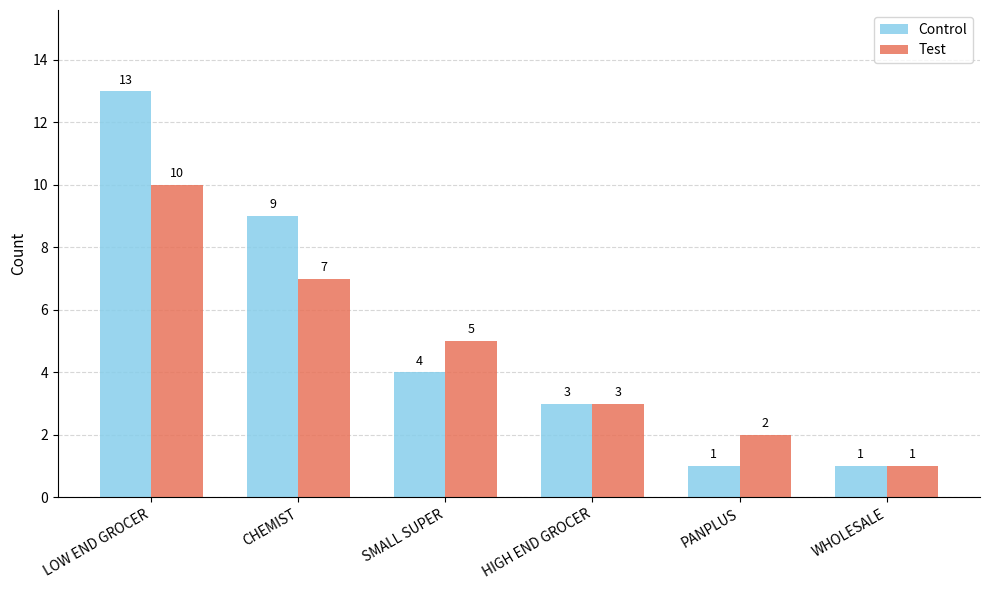

Reading left to right, list all the values displayed in this chart.

Control: 13	9	4	3	1	1
Test: 10	7	5	3	2	1